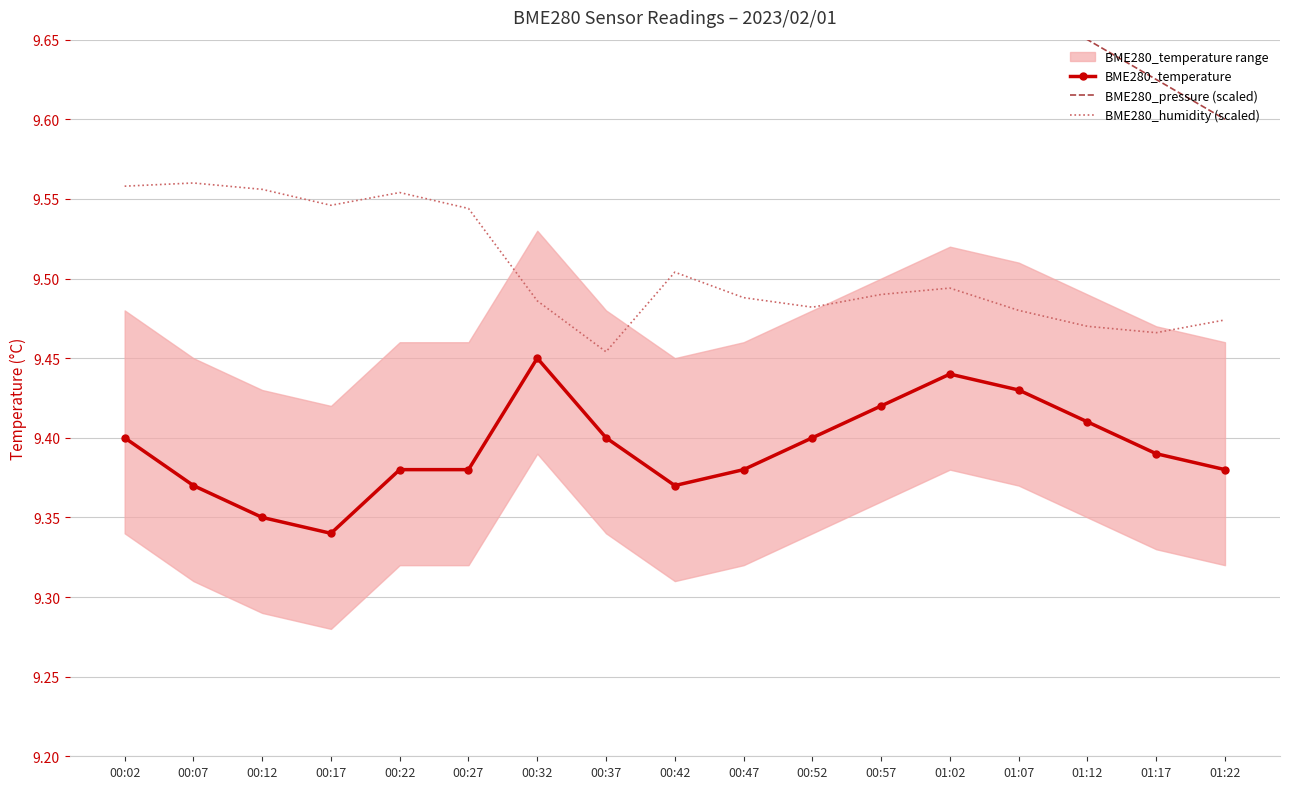

True or false: BME280_temperature and BME280_humidity (scaled) intersect in this chart.

False